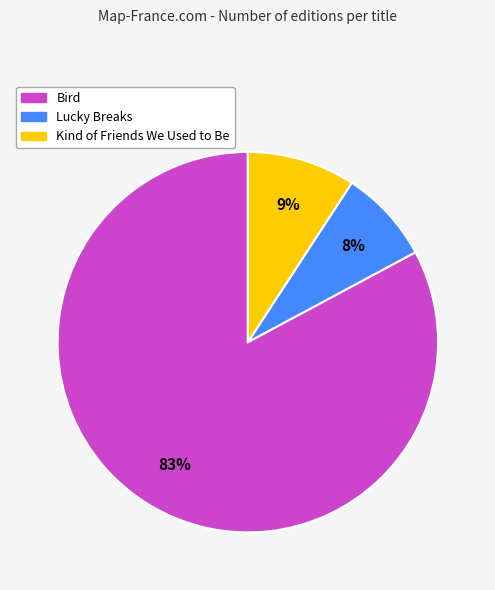

Is there a majority slice in this chart?

Yes